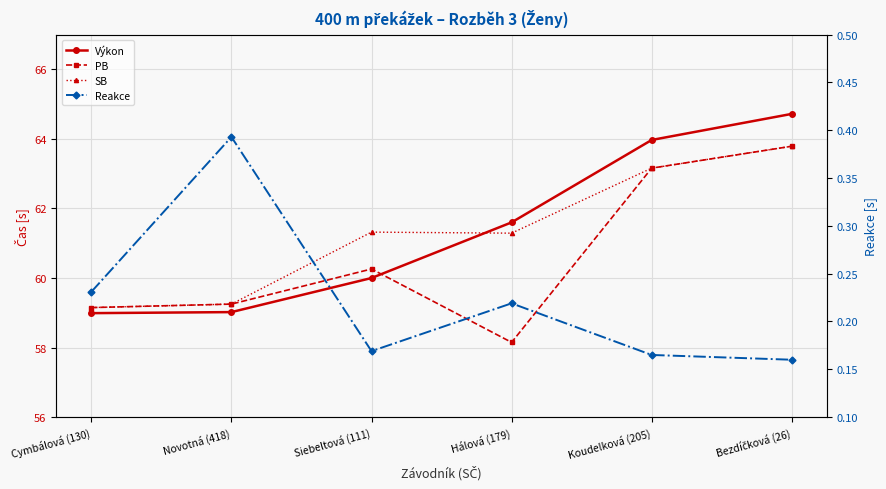

Where is PB nearest to the value 60?

Siebeltová (111)